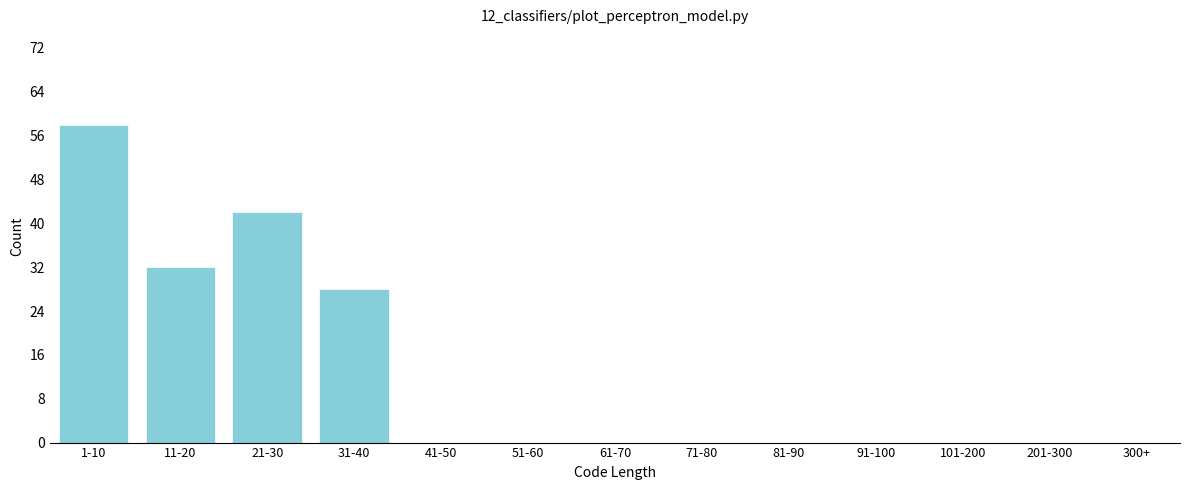

Reading right to left, what are all the values shown in this chart?

300+=0	201-300=0	101-200=0	91-100=0	81-90=0	71-80=0	61-70=0	51-60=0	41-50=0	31-40=28	21-30=42	11-20=32	1-10=58